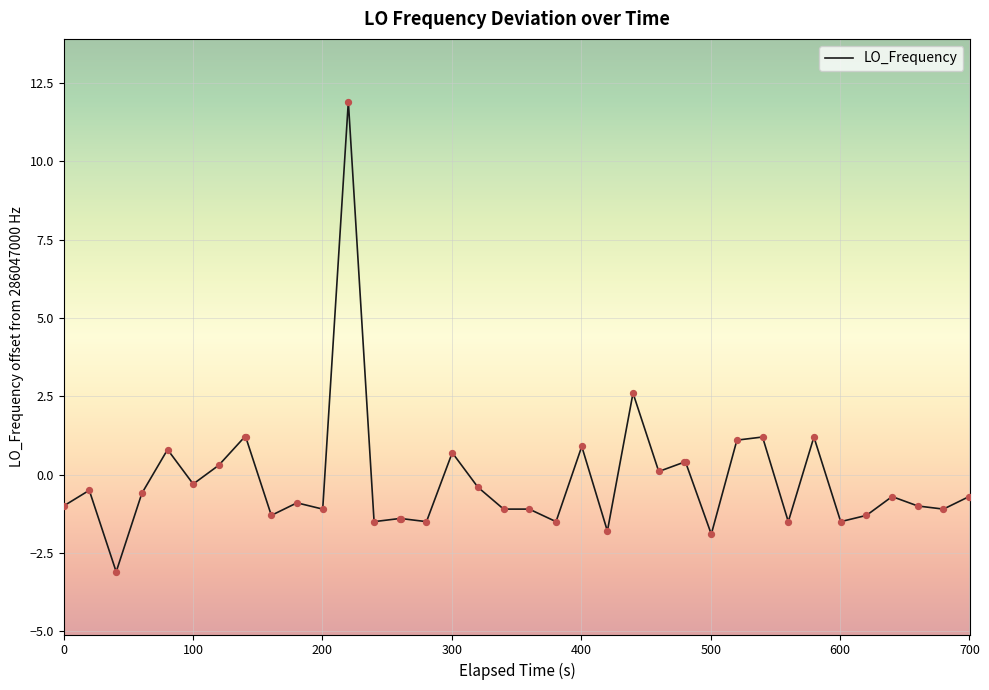

What is the difference between the maximum and minimum values?

15.0